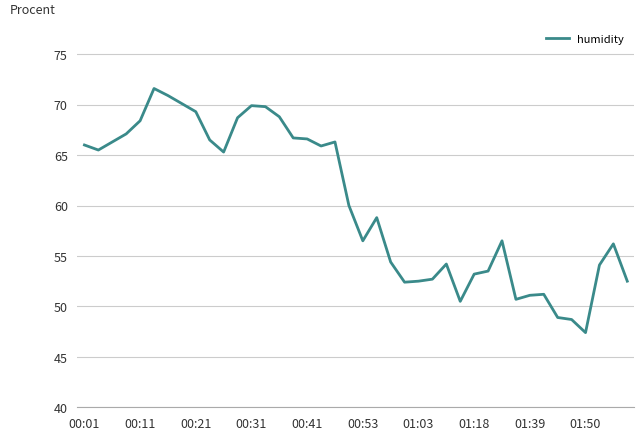

What is the difference between the maximum and minimum values?

24.2